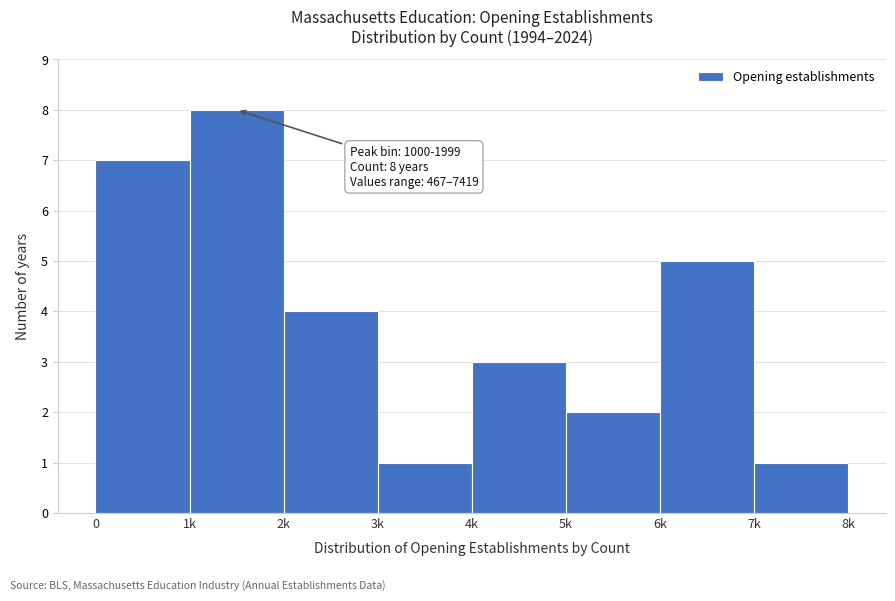

Reading right to left, list all the values displayed in this chart.

1	5	2	3	1	4	8	7